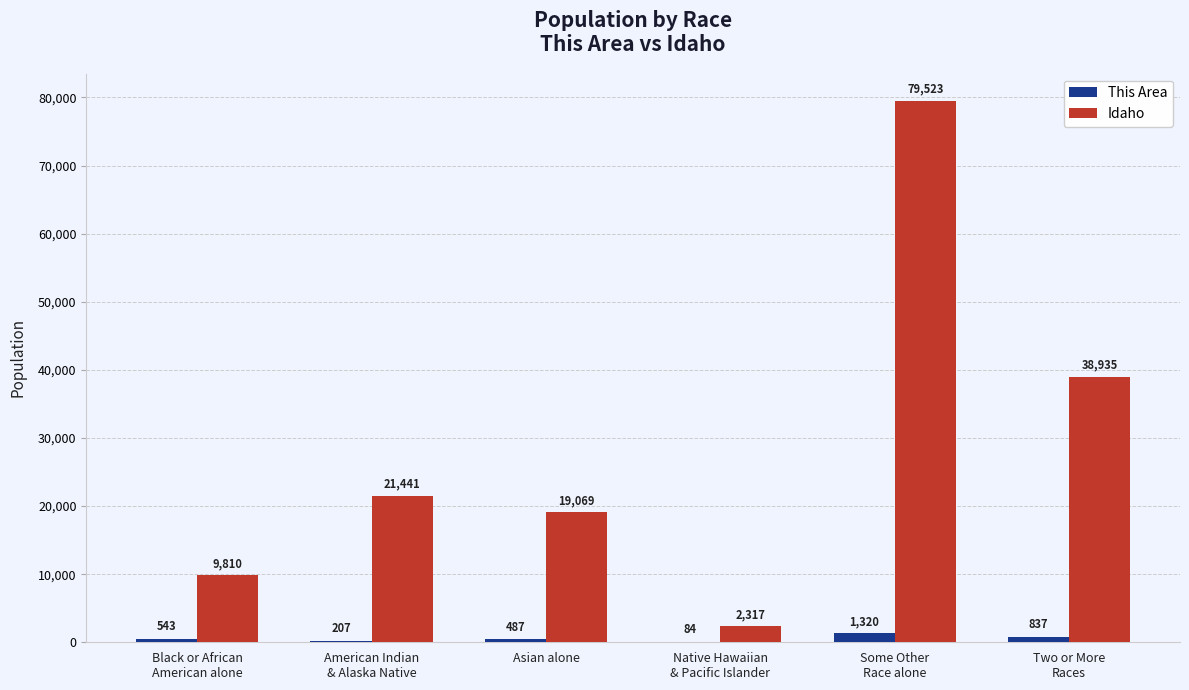

Are the bars horizontal?

No